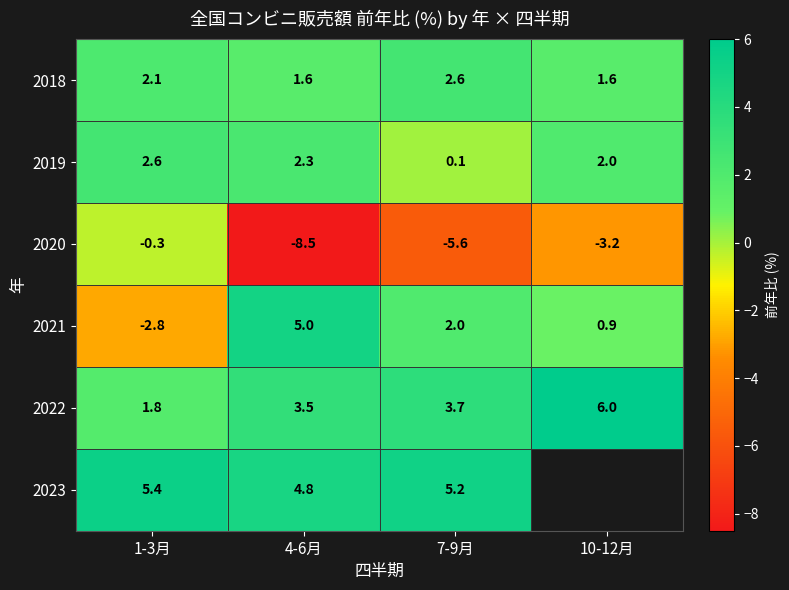

What is the minimum value for 2020?

-8.5